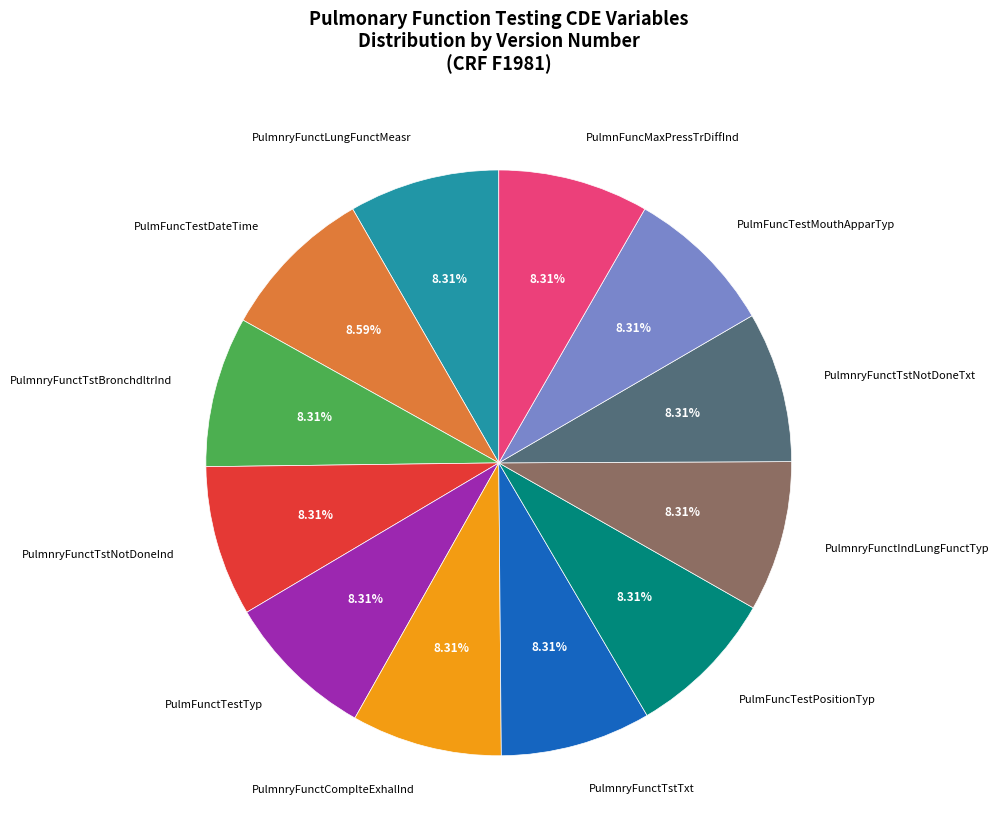

To the nearest percent, what is the combined percentage of PulmnryFunctTstBronchdltrInd and PulmFuncTestMouthApparTyp?

17%